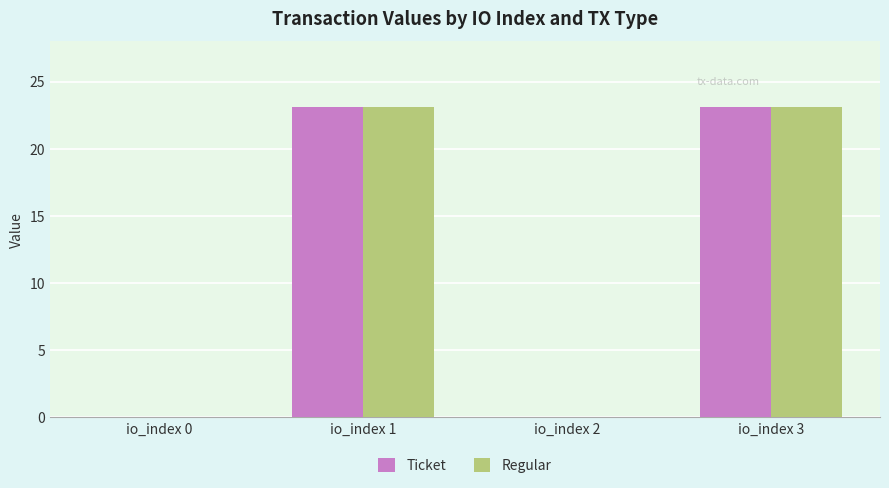

What is the greatest value displayed?

23.1